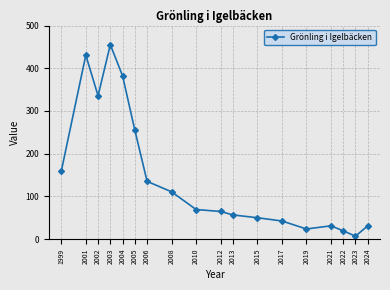

Which category has the lowest value across all series?

2023